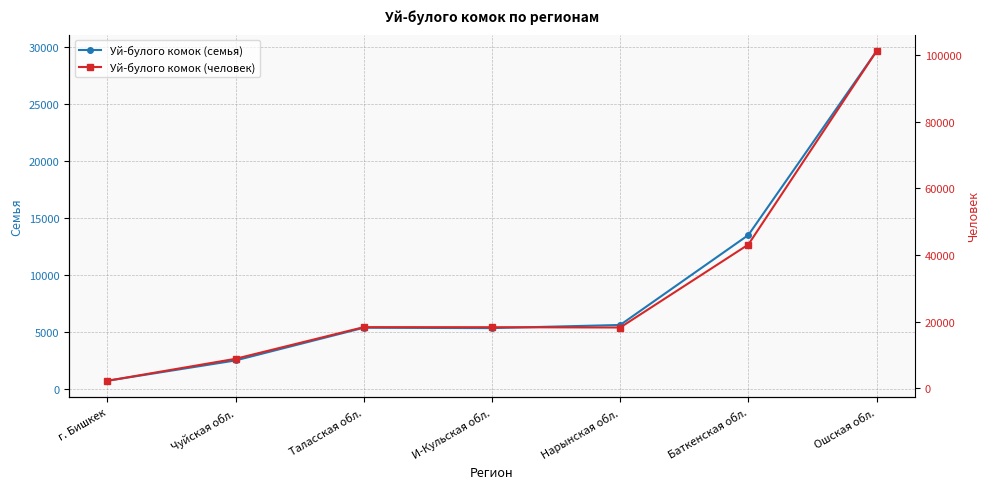

Rank the series at И-Кульская обл. from lowest to highest value.

Уй-булого комок (семья), Уй-булого комок (человек)